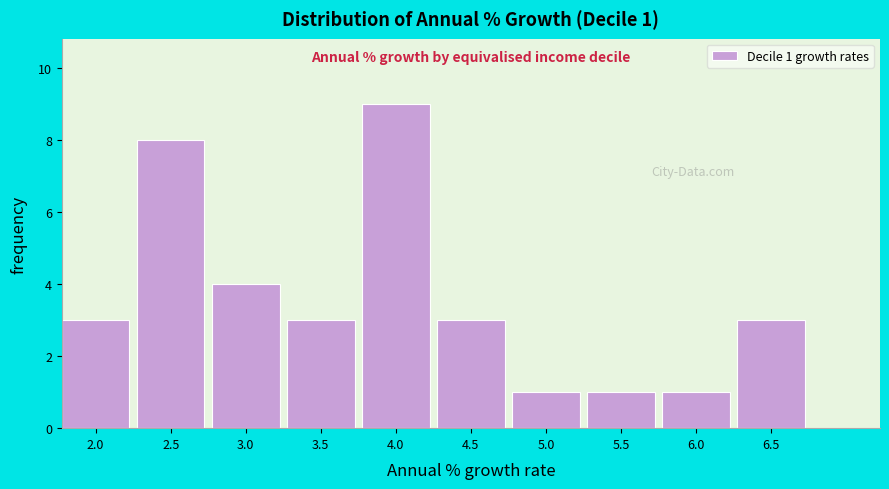

Reading left to right, what are all the values shown in this chart?

3	8	4	3	9	3	1	1	1	3